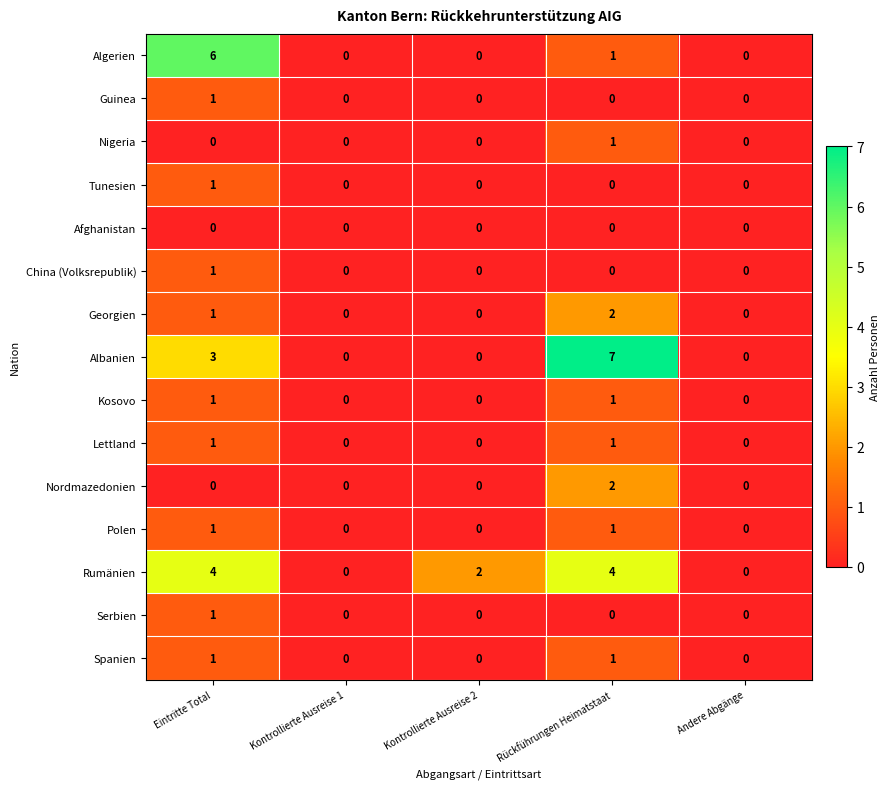

What is the difference between the highest and lowest values at Eintritte Total?

6